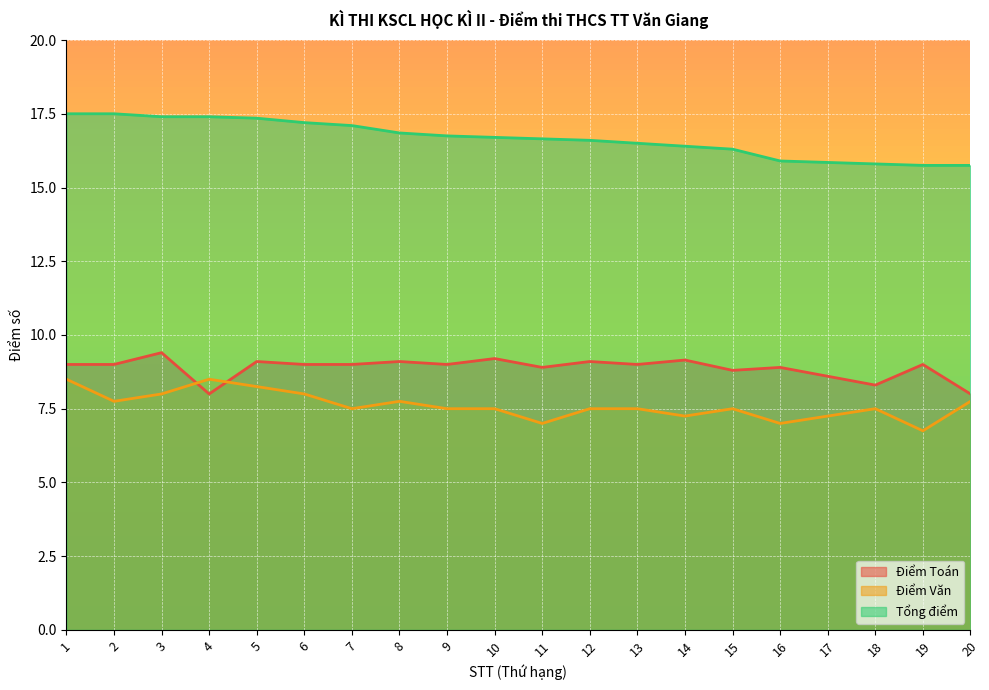

Between 15 and 5, which is larger?

5